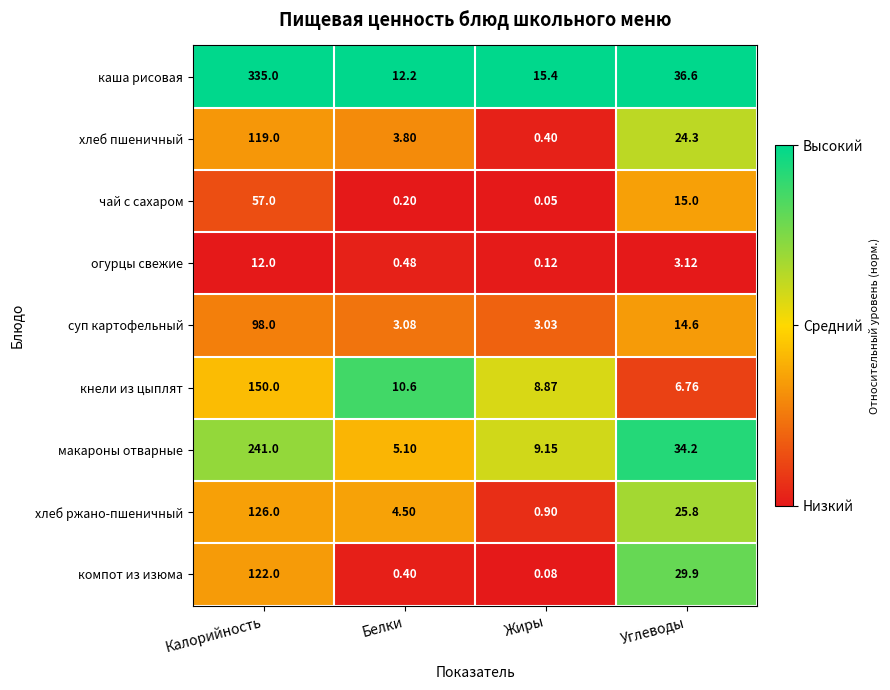

Rank the series by their maximum value, from highest to lowest.

каша рисовая, макароны отварные, кнели из цыплят, хлеб ржано-пшеничный, компот из изюма, хлеб пшеничный, суп картофельный, чай с сахаром, огурцы свежие